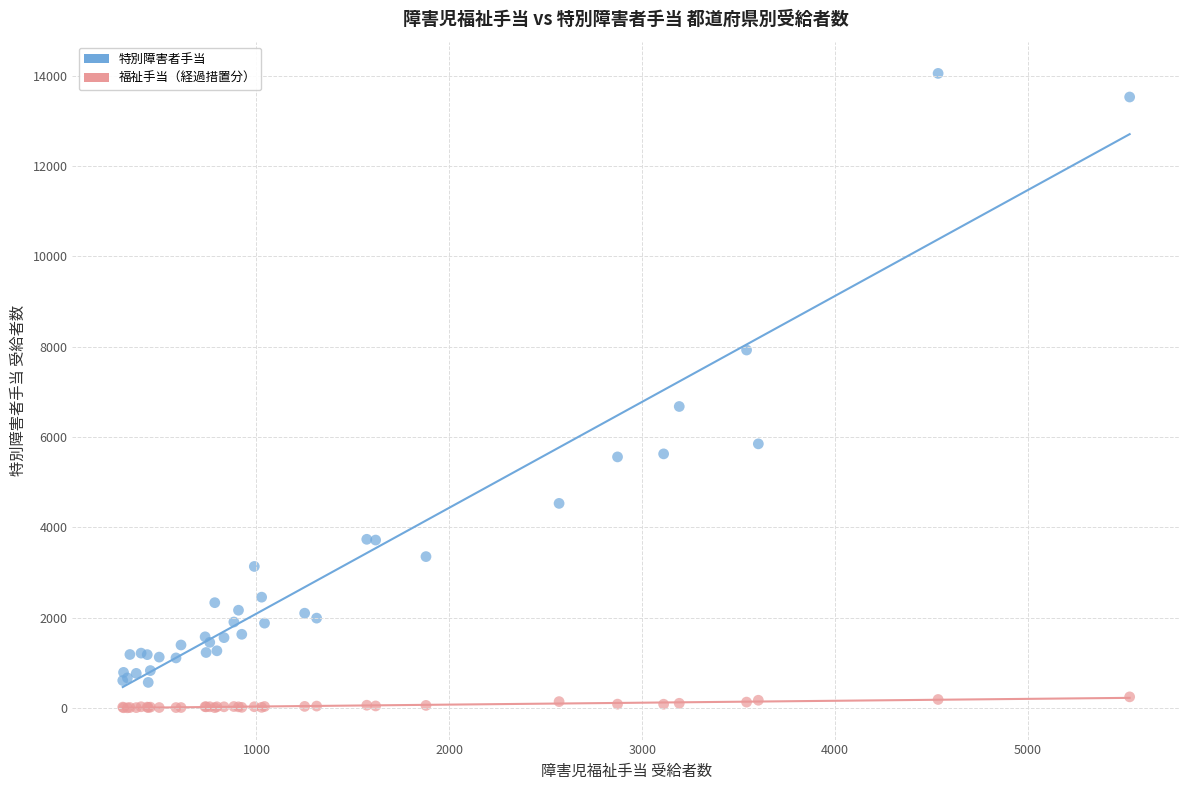

Across all series, what Y value is closest to 7027?

6675